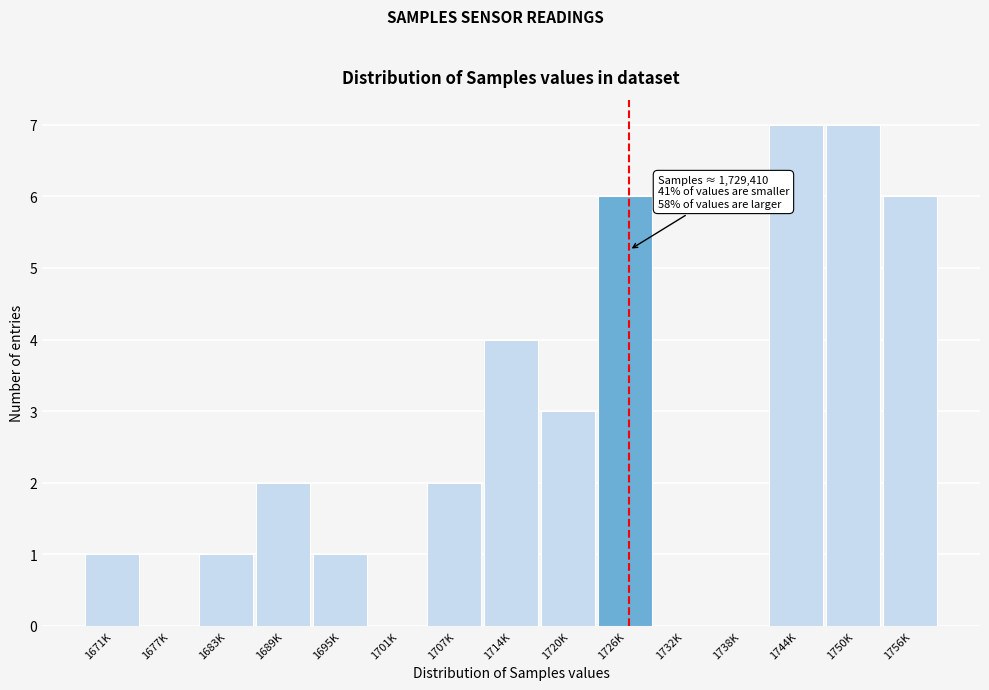

Reading right to left, transcribe all the data shown in this chart.

1756K=6	1750K=7	1744K=7	1738K=0	1732K=0	1726K=6	1720K=3	1714K=4	1707K=2	1701K=0	1695K=1	1689K=2	1683K=1	1677K=0	1671K=1